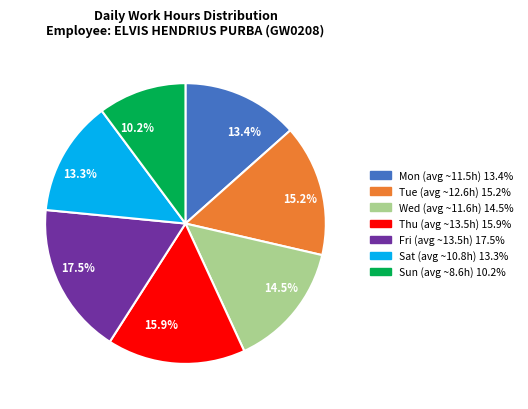

Is there any slice that represents more than half of the pie?

No